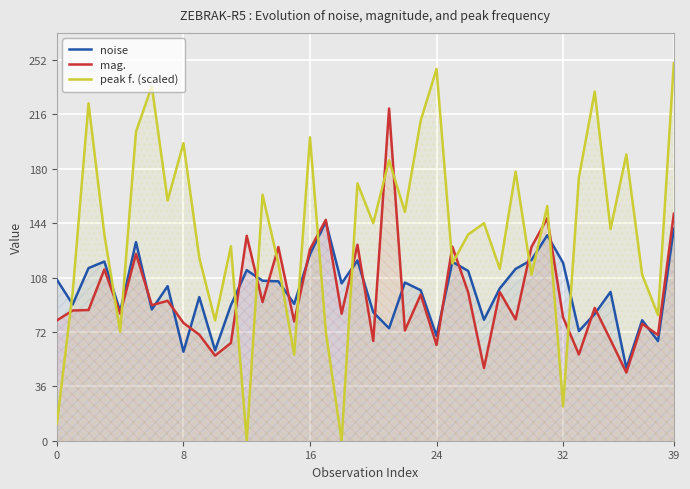

How many intersections are there between noise and peak f. (scaled)?

15